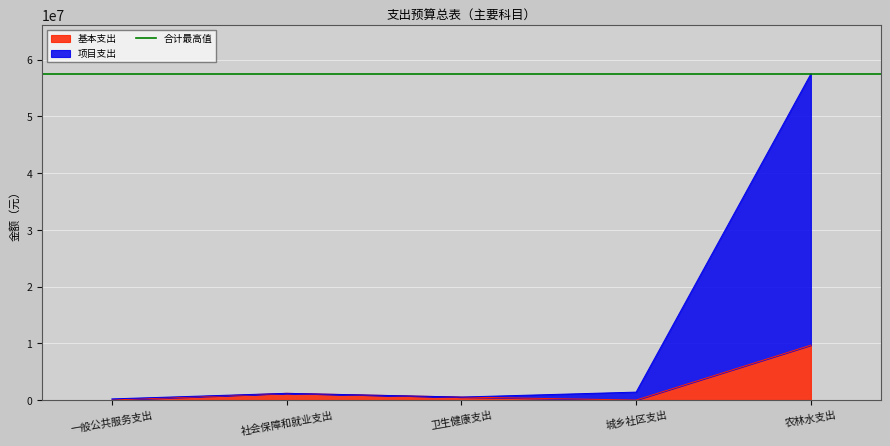

Rank the series at 一般公共服务支出 from lowest to highest value.

基本支出, 项目支出